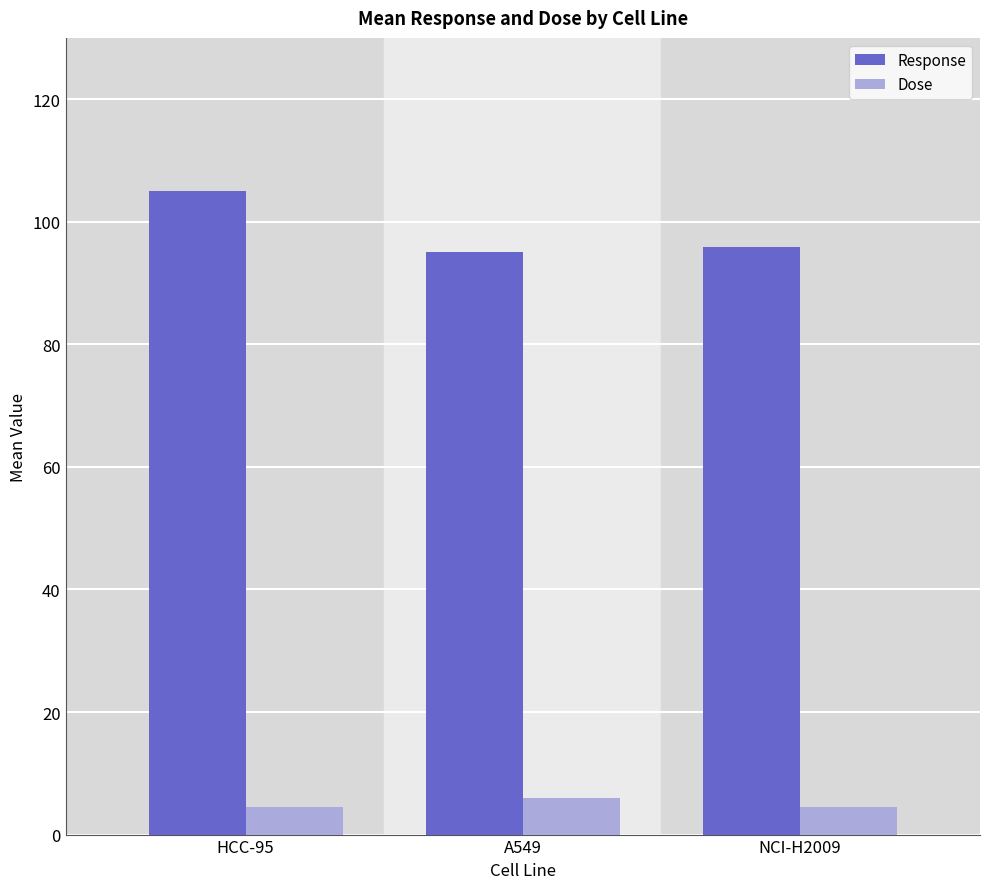

What is the difference between the highest and lowest values at A549?

88.9